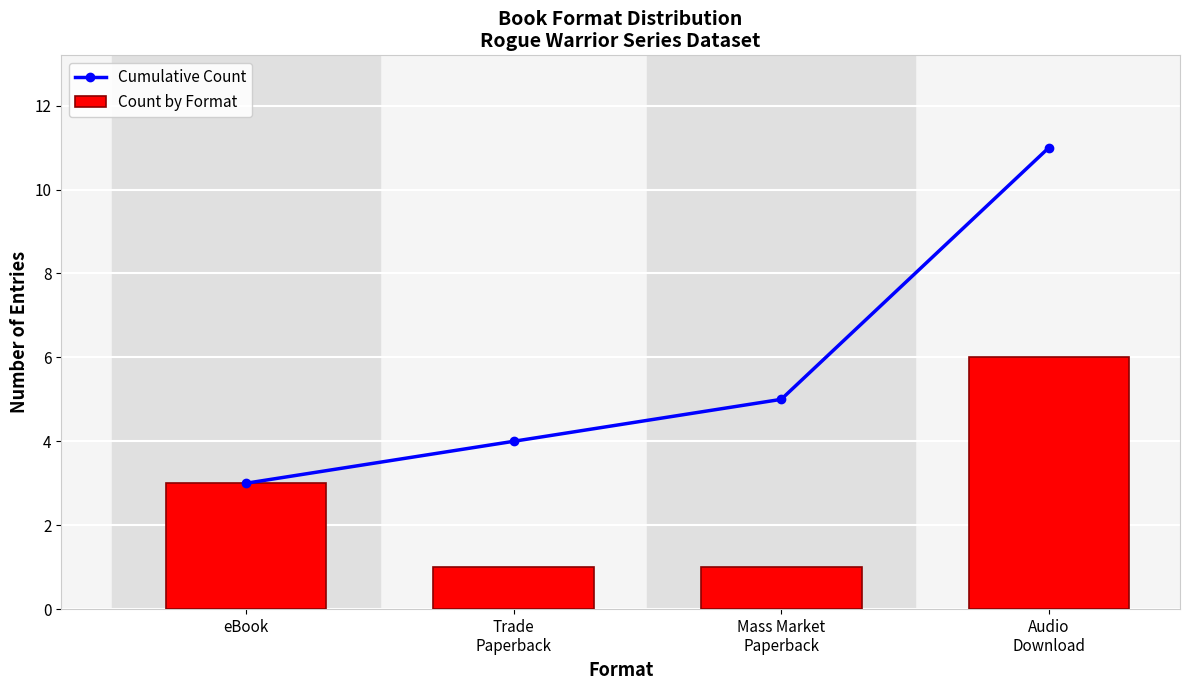

Which series has the largest total across all categories?

Cumulative Count